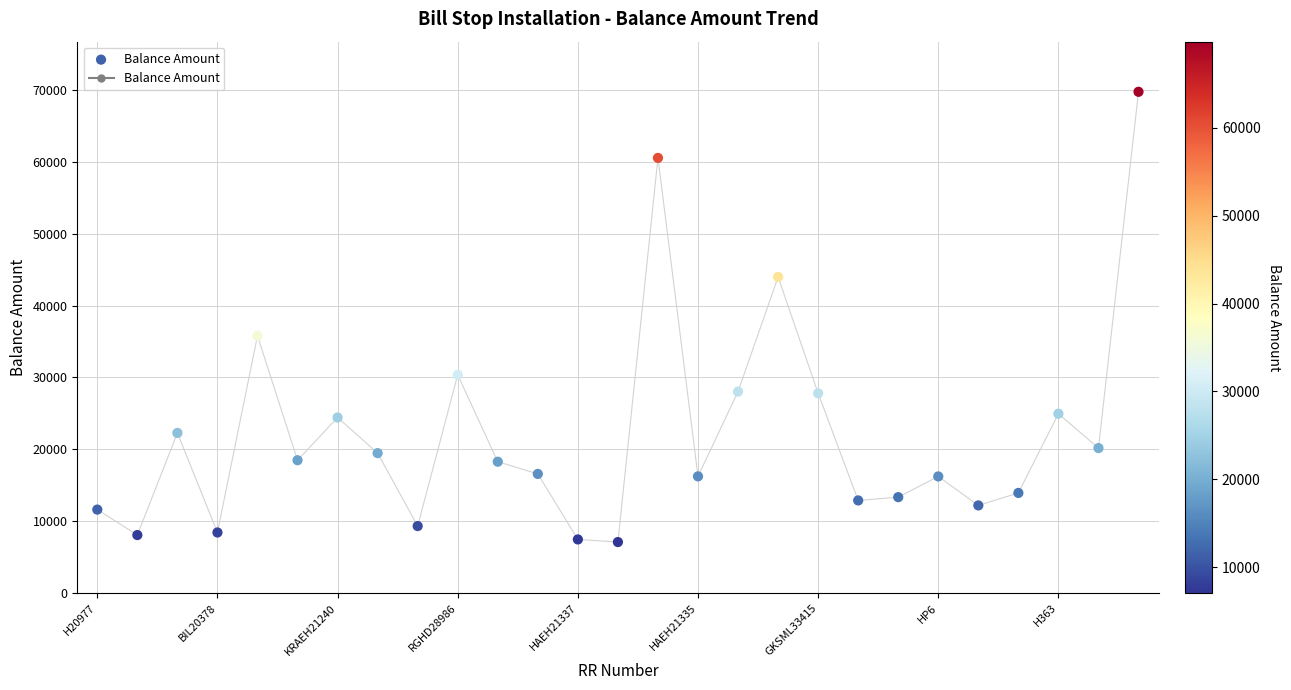

What Y value in the scatter plot is closest to 38429?

35808